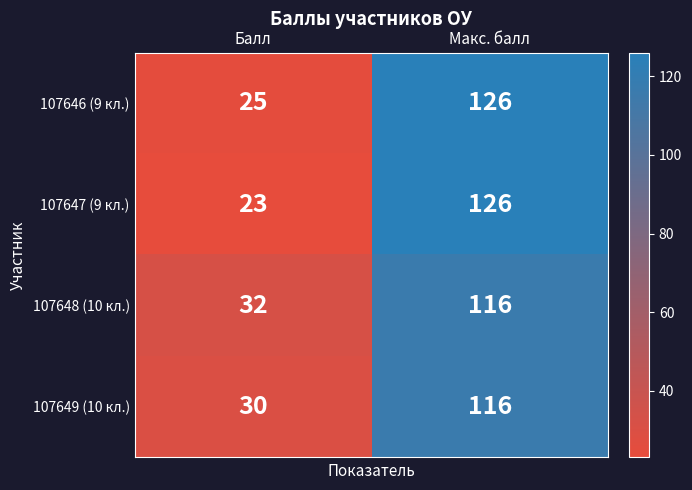

The value of 107647 (9 кл.) at Макс. балл is 169. True or false?

False